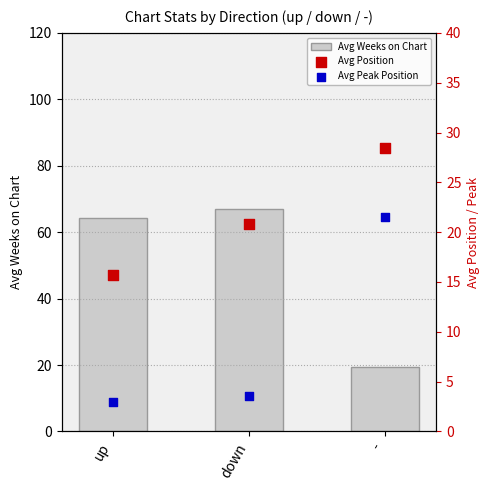

Which series reaches the minimum Y coordinate?

Avg Peak Position